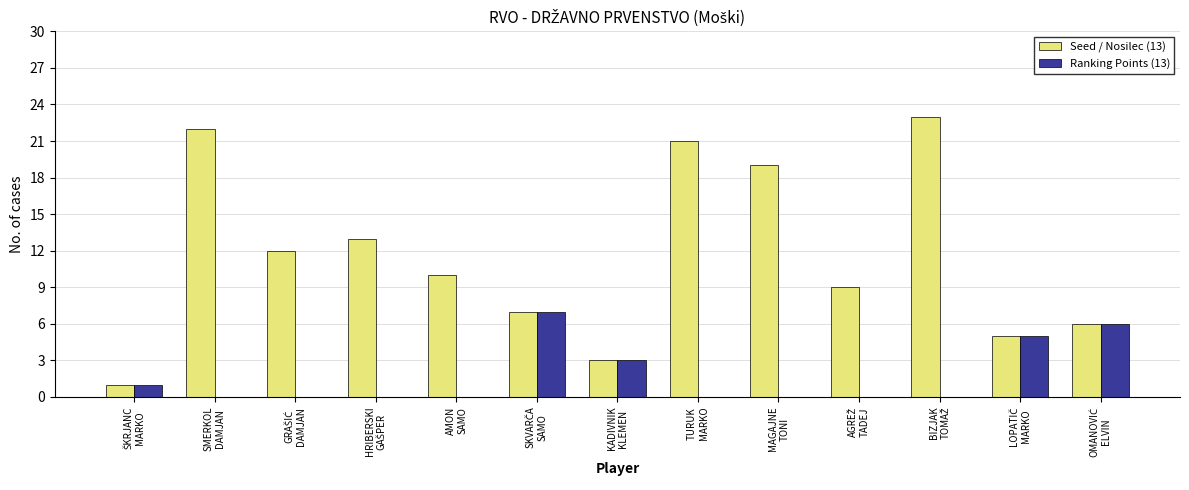

What is the greatest value displayed?

23